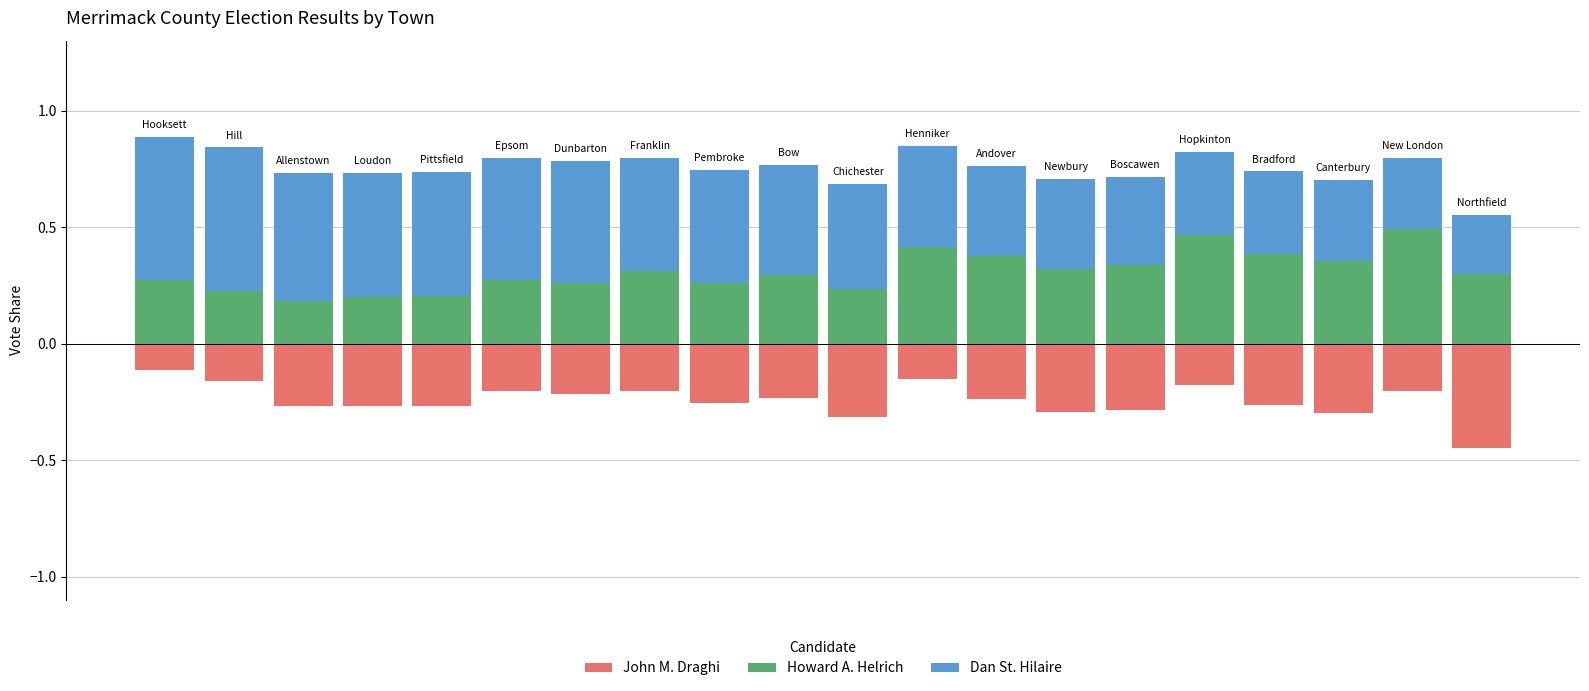

What is the value of the Howard A. Helrich bar at the 2nd from the left?

0.2